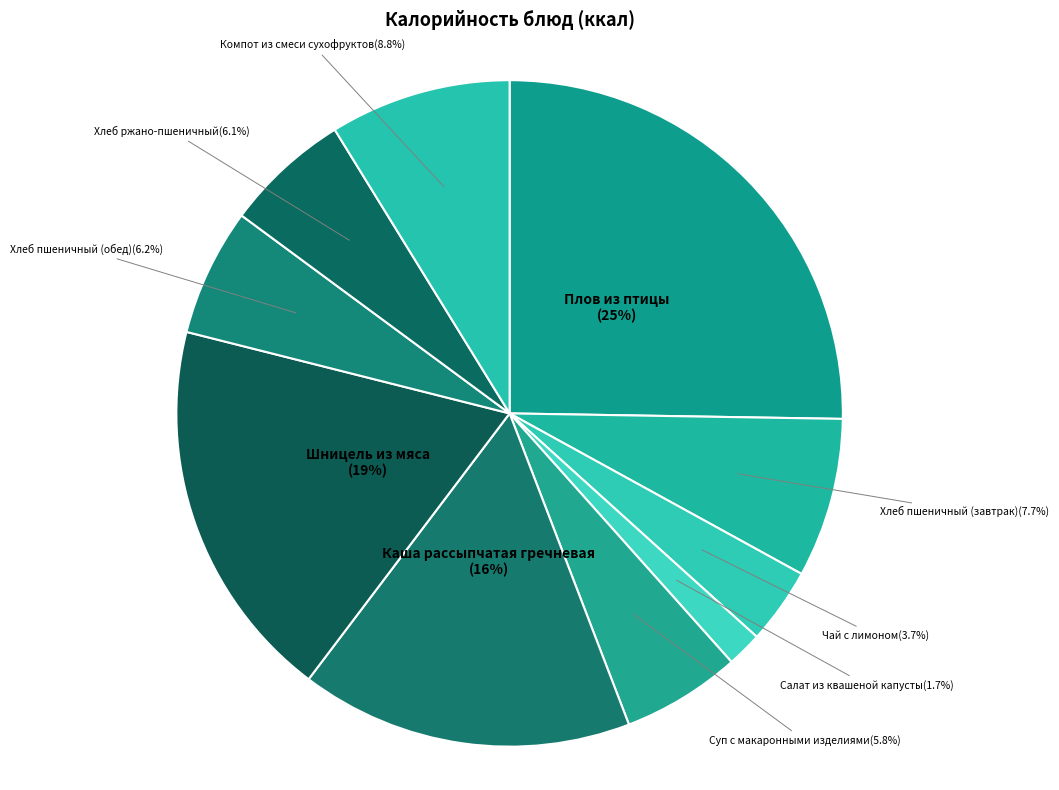

Which category has the biggest portion of the pie?

Плов из птицы